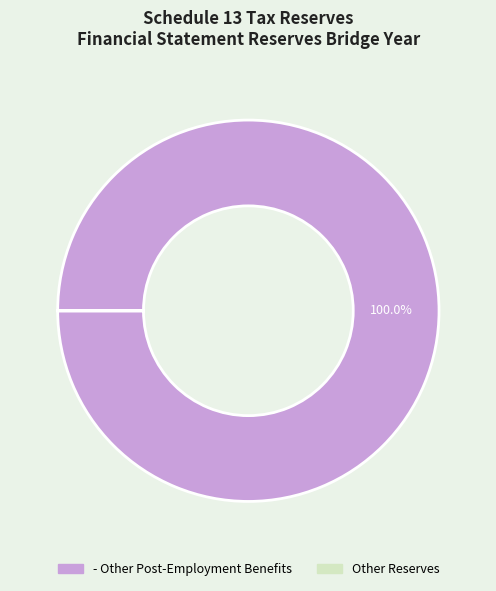

Is there any slice that represents more than half of the pie?

Yes